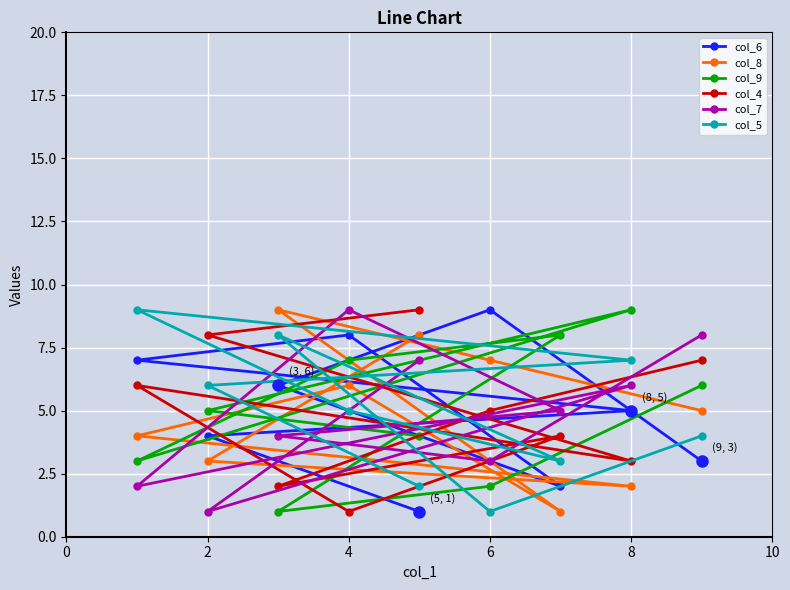

Which series has the largest total across all categories?

col_6